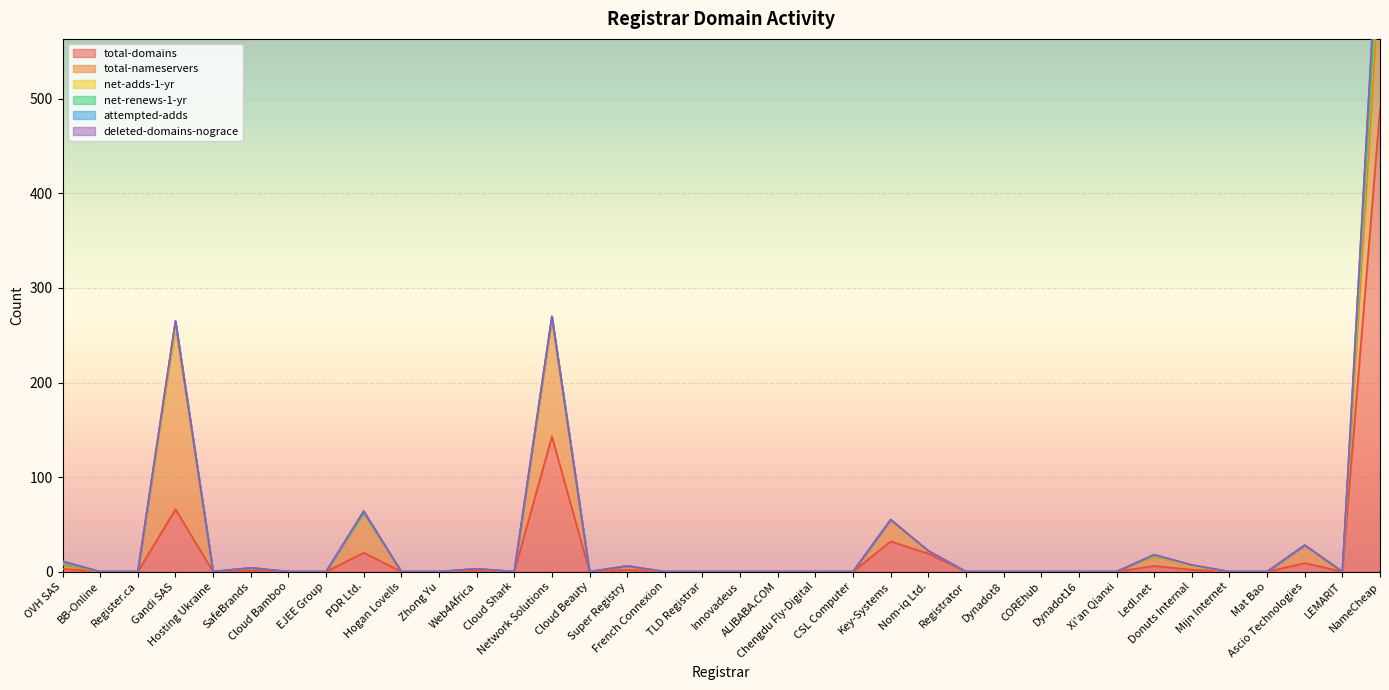

True or false: attempted-adds and total-nameservers intersect in this chart.

False